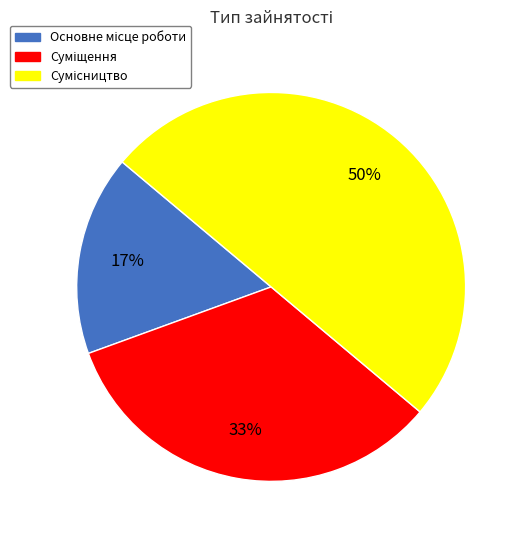

To the nearest percent, what is the average slice percentage?

33%